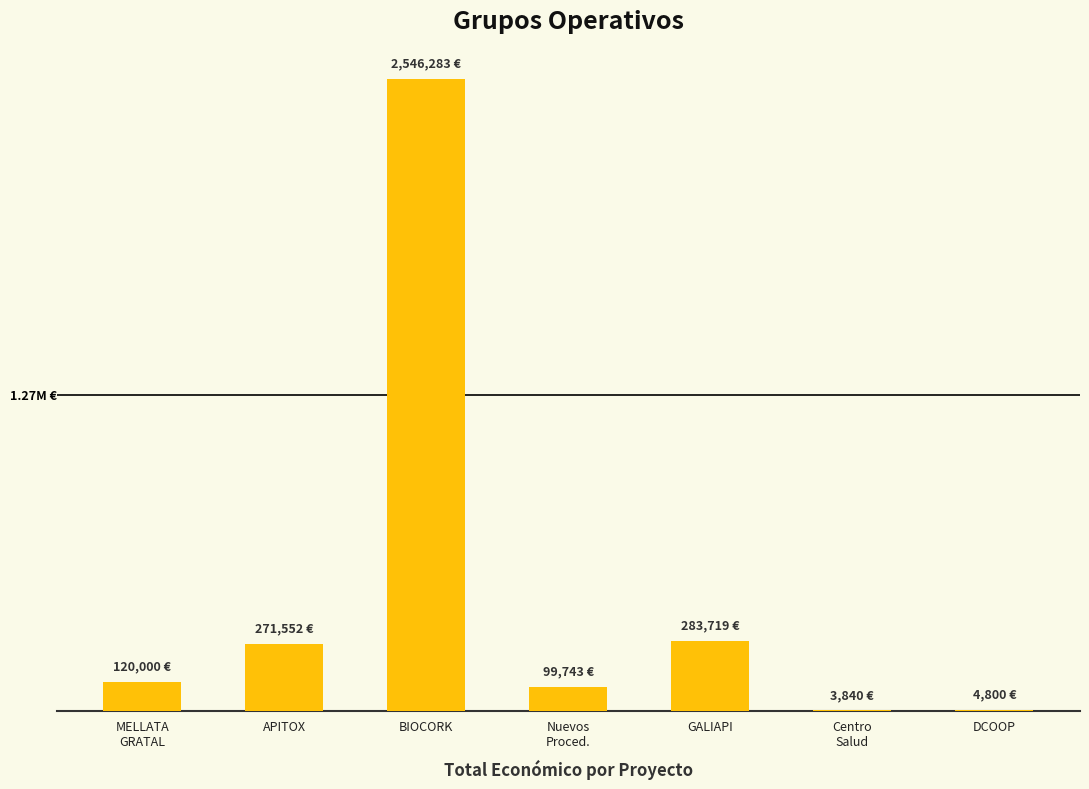

How many values are below 120000?

3